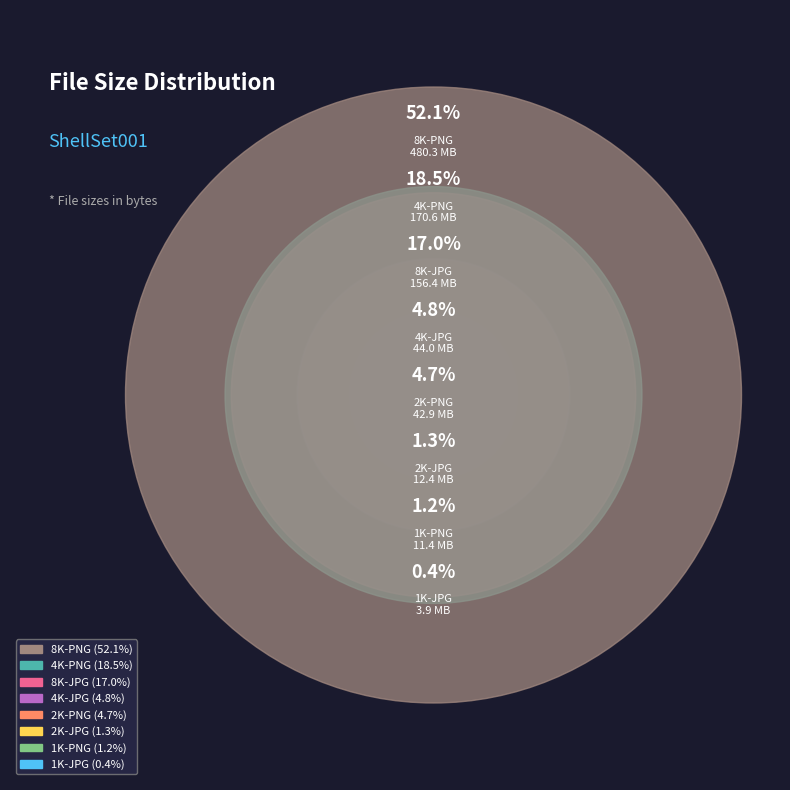

What percentage is NOT represented by 2K-PNG?

95.3%